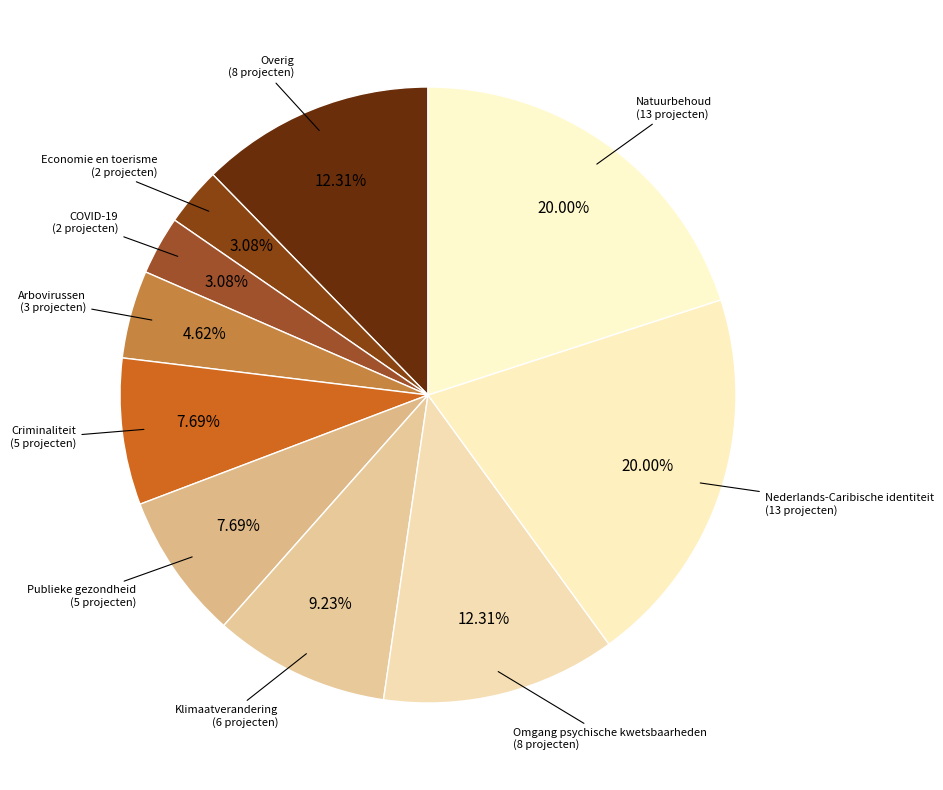

To the nearest percent, what is the difference between the largest and smallest slice percentages?

17%